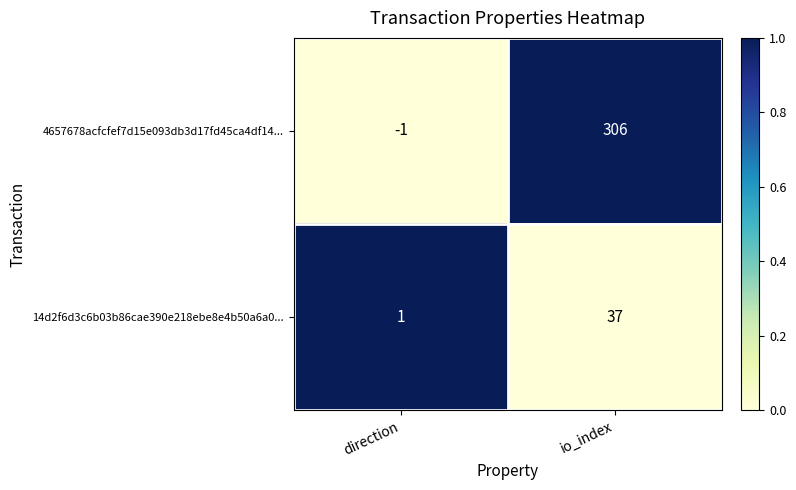

Is it true that 4657678acfcfef7d15e093db3d17fd45ca4df14... equals -1 at direction?

True